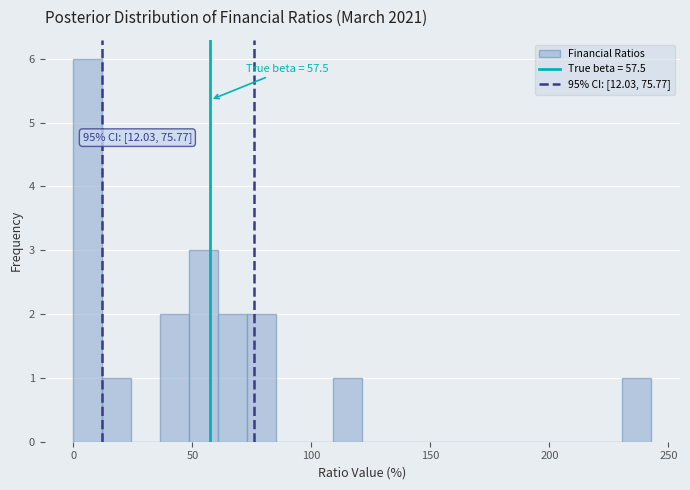

Around what value on the x-axis is the tallest bar? Give the approximate position of its centre, as read against the axis.

5